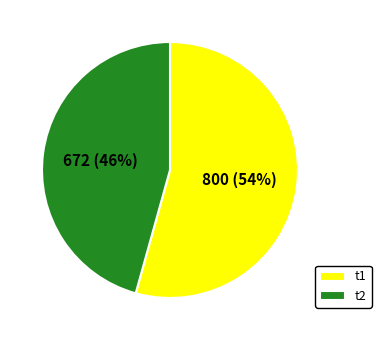

Do t2 and t1 together represent more than half of the pie?

Yes